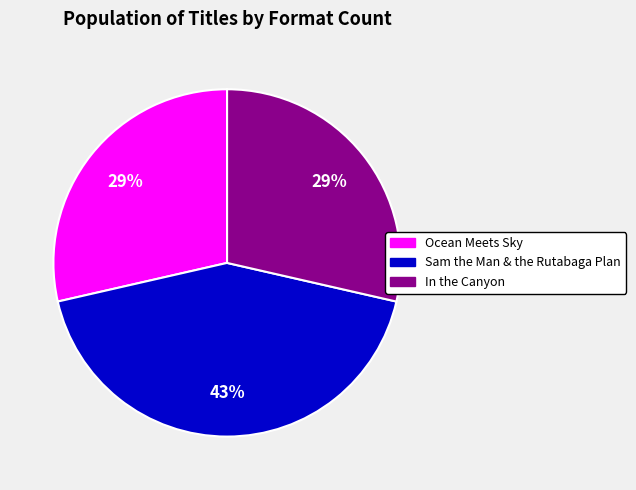

Combined, do In the Canyon and Sam the Man & the Rutabaga Plan account for over 50%?

Yes